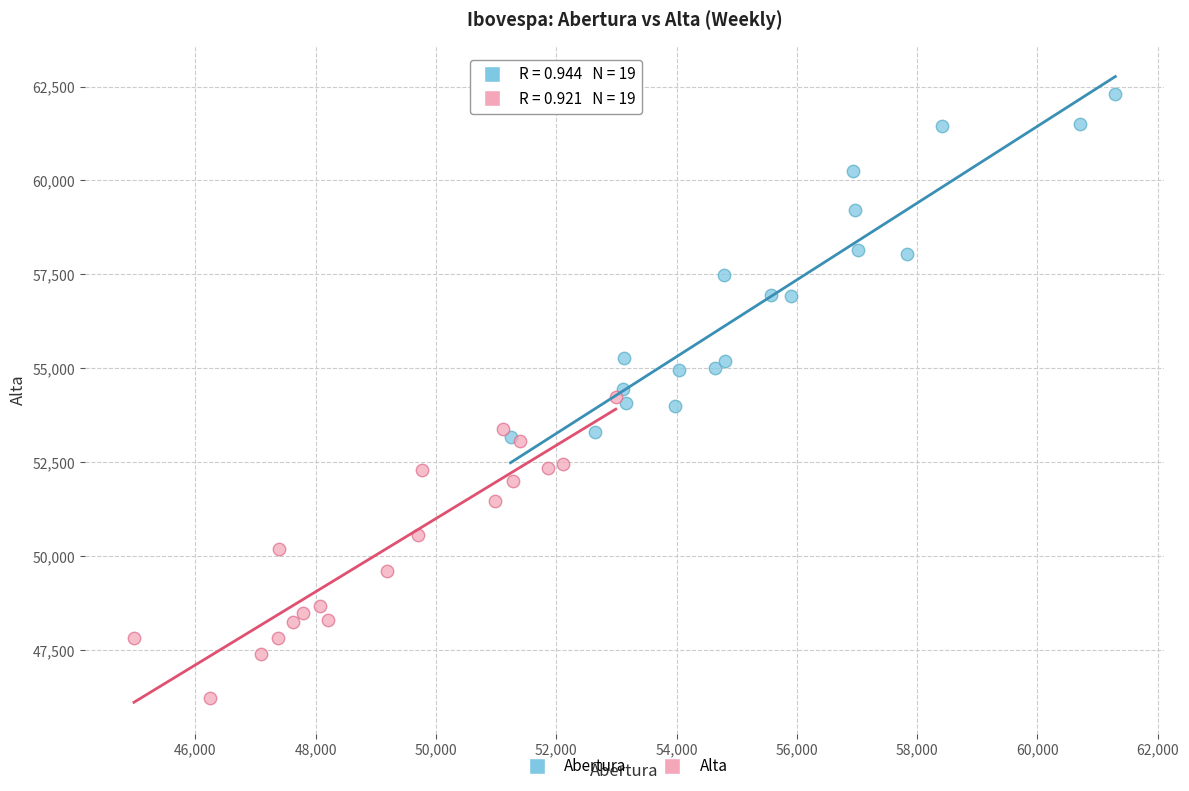

Which series has the widest spread of Y values?

Abertura